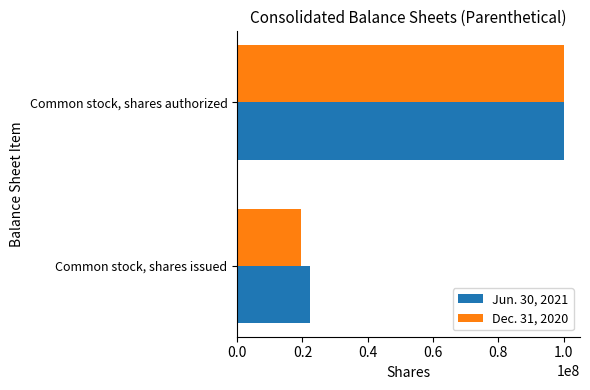

What is the lowest value of the Dec. 31, 2020 series?

19671182